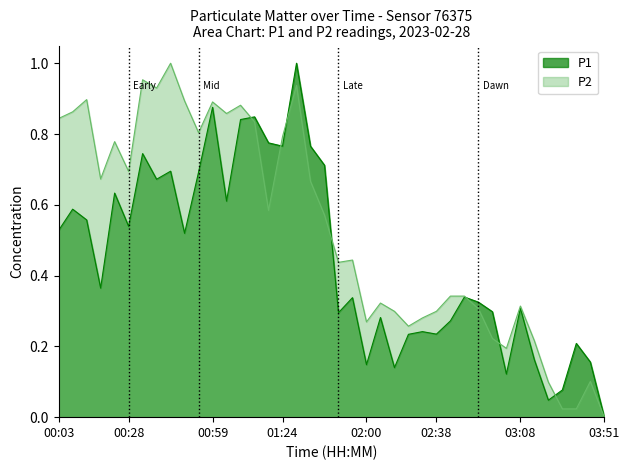

Where is the first local maximum for P2?

00:13